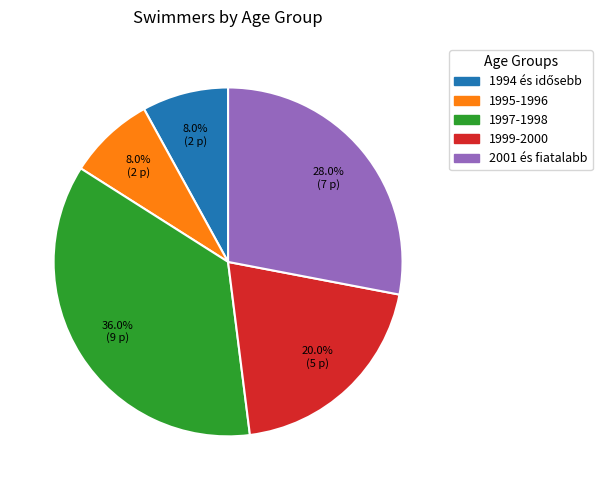

Between 1997-1998 and 1995-1996, which is larger?

1997-1998